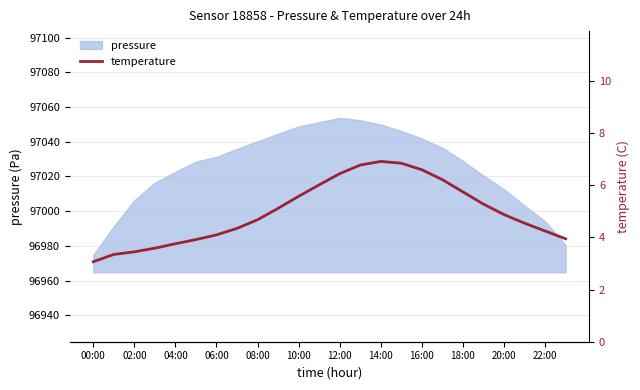

The value of pressure at 00:00 is 96974.8. True or false?

True